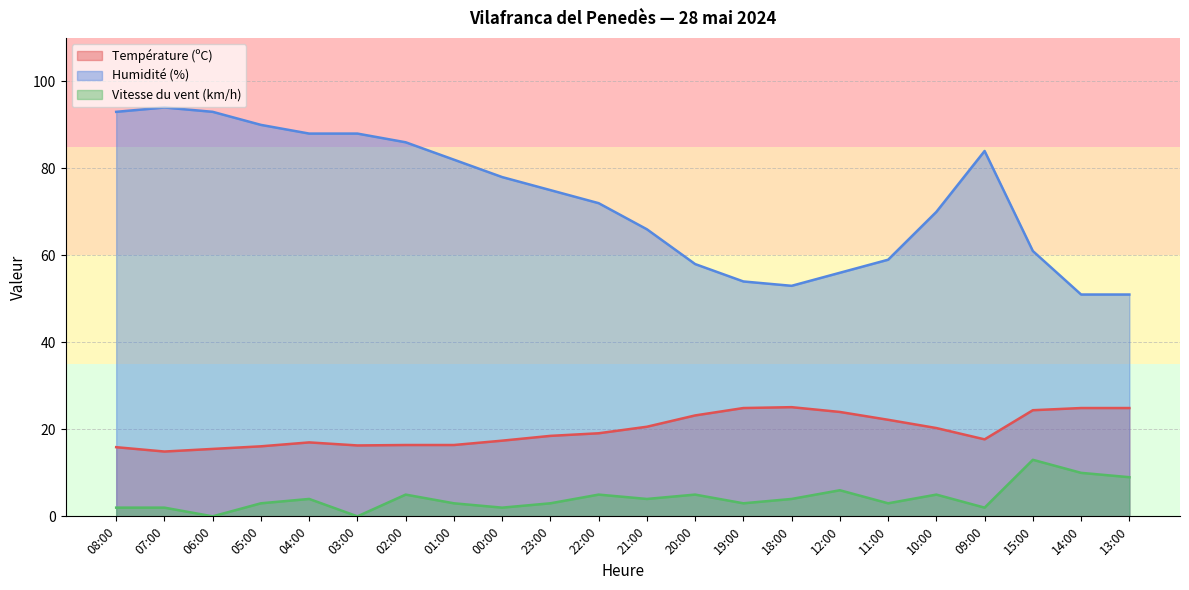

What is the difference between the highest and lowest values at 08:00?

91.0